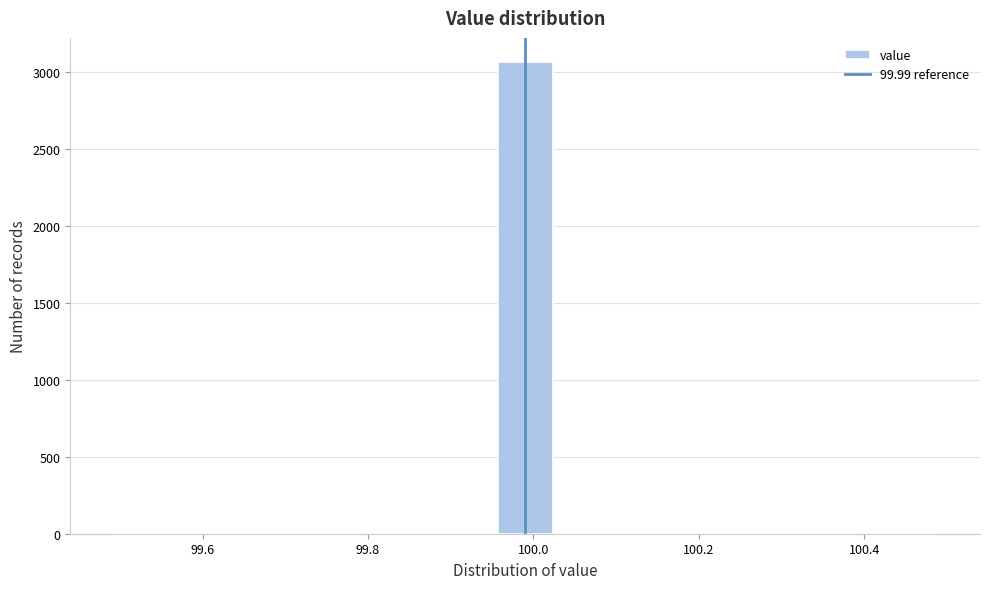

Around what value on the x-axis is the tallest bar? Give the approximate position of its centre, as read against the axis.

100.00